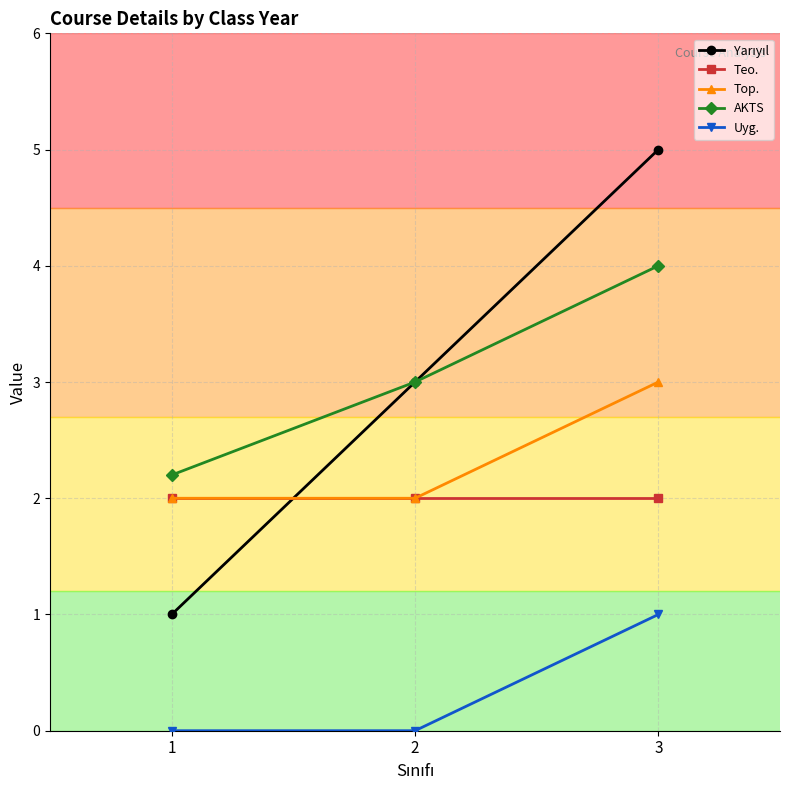

What is the total value across all series at 2?

10.0